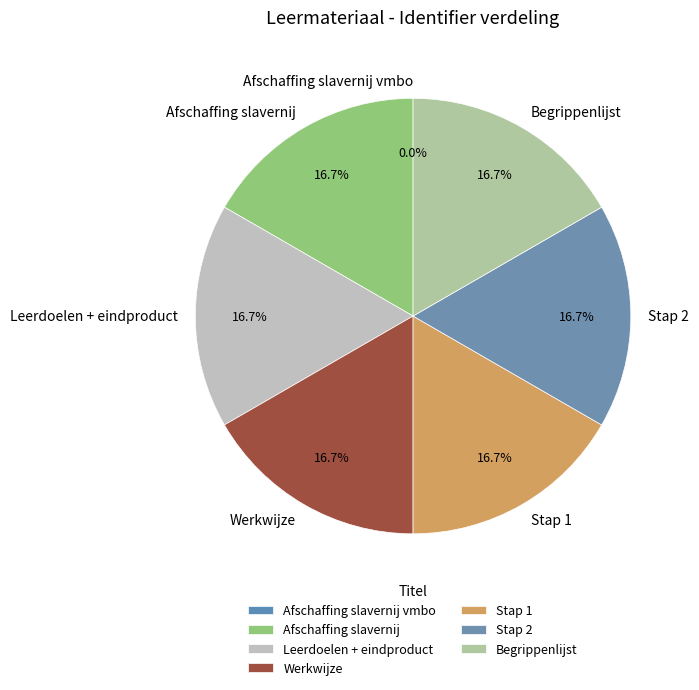

Approximately how many times larger is the value at Afschaffing slavernij compared to Stap 2?

1.0